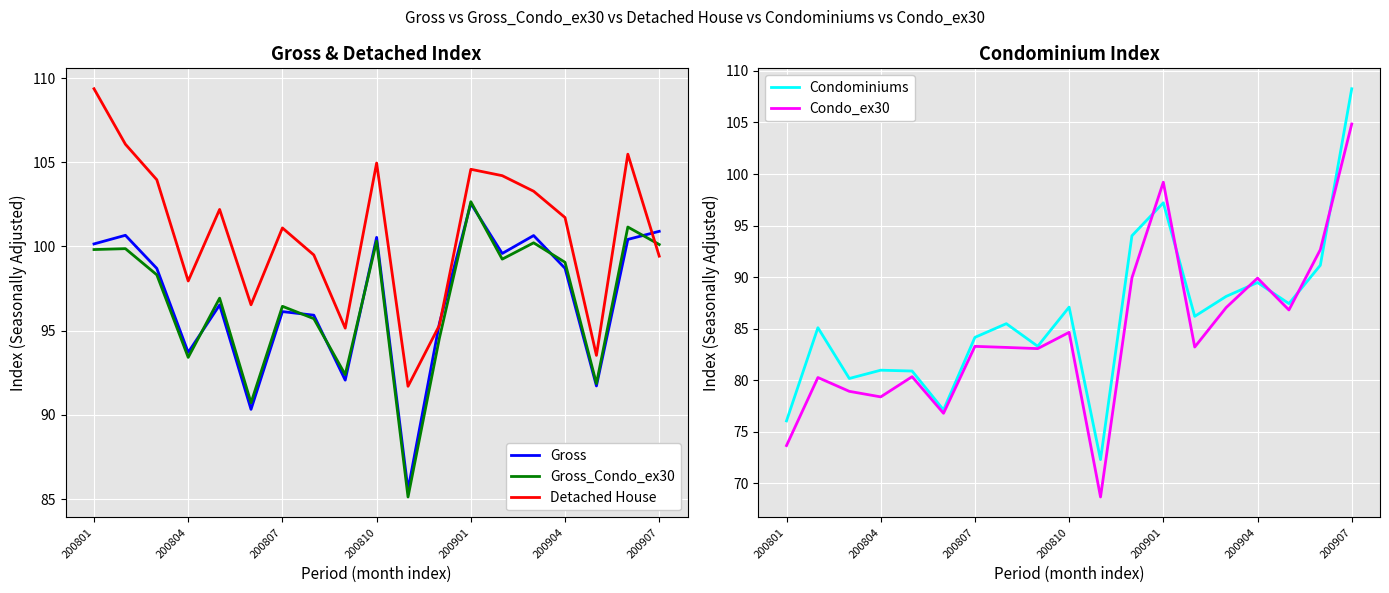

After their last crossing, which series has the higher values: Condo_ex30 or Condominiums?

Condominiums